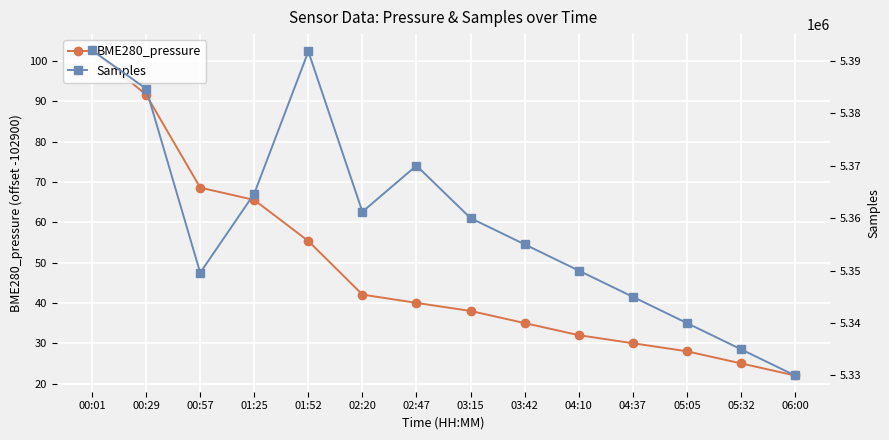

How many lines are shown in the chart?

2